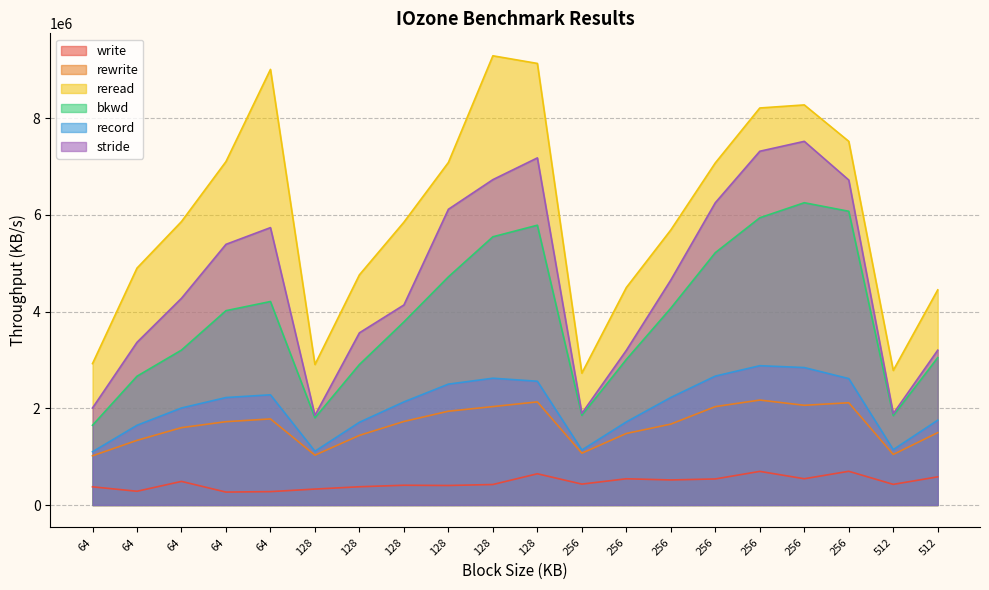

Rank the series at 128 from highest to lowest value.

reread, stride, bkwd, record, rewrite, write